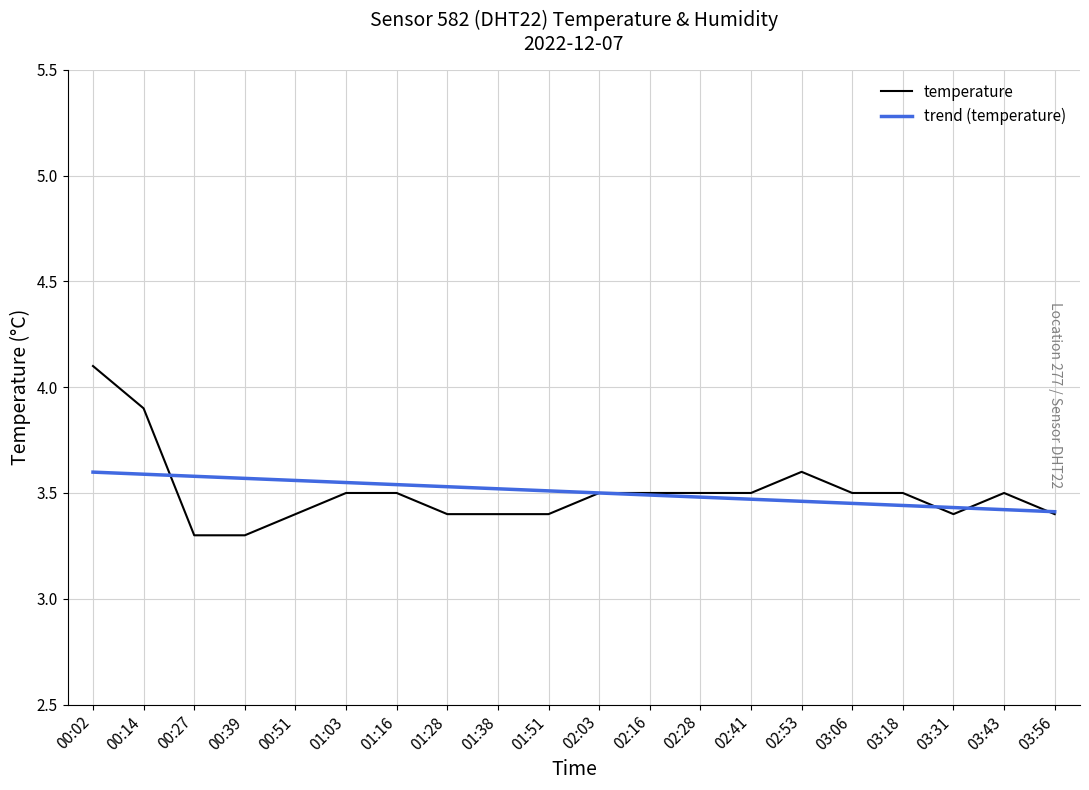

Is the value of temperature at 00:02 greater than the value of trend (temperature) at 00:39?

Yes